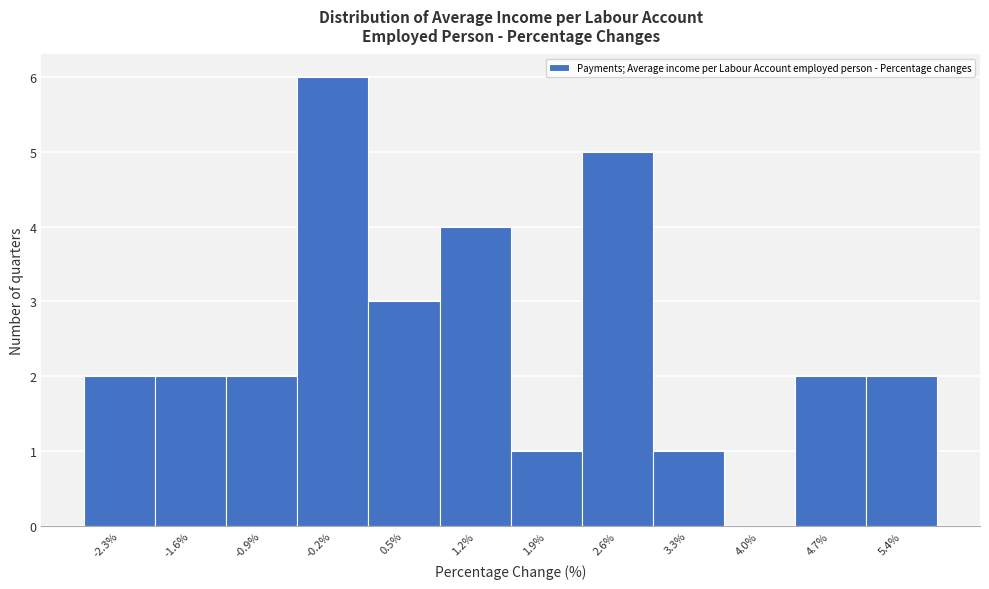

How tall is the bar that spans 2.9 to 3.6 on the x-axis? Neither the bar edges nor the heights are printed on the chart, so give them approximately, as read against the axes.

1